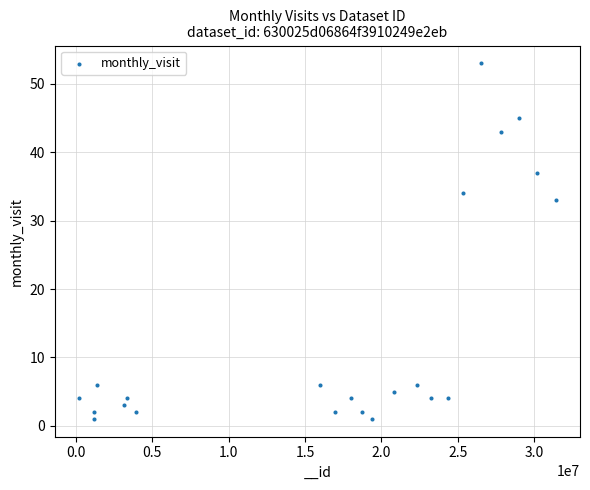

What Y value in the scatter plot is closest to 27?

33